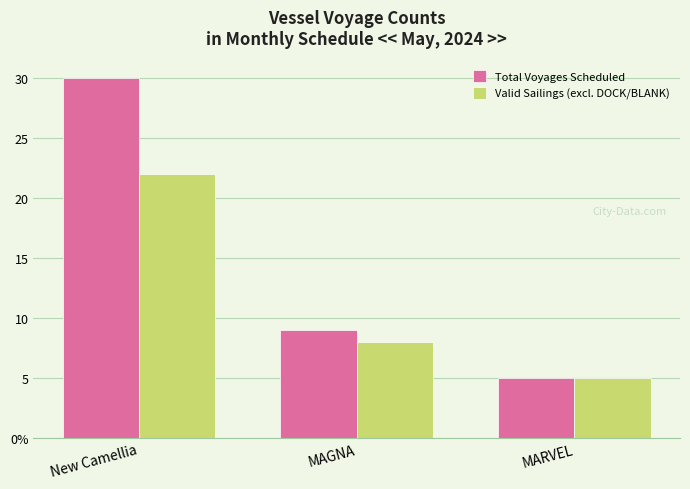

What position from the left is MARVEL?

3